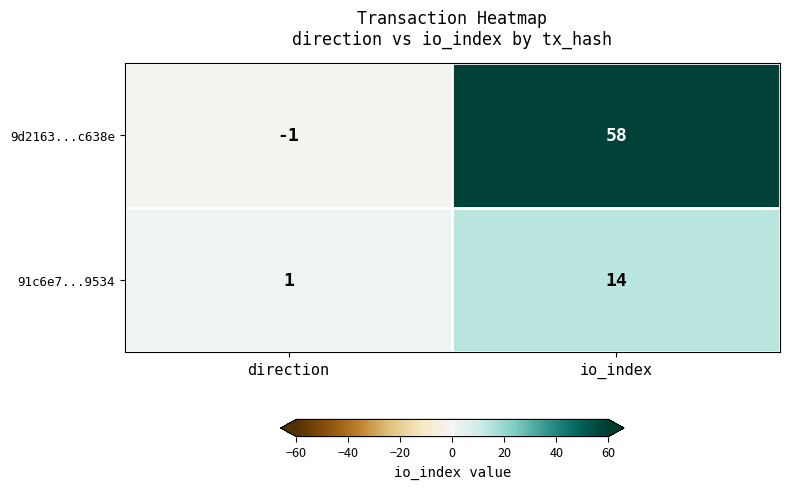

Rank the series at direction from lowest to highest value.

9d2163...c638e, 91c6e7...9534